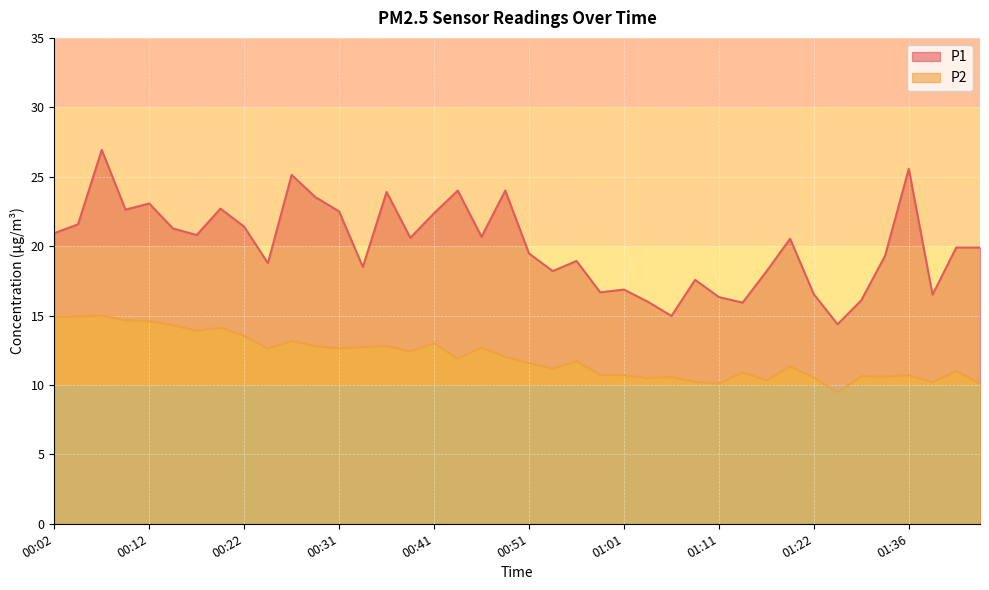

True or false: P1 and P2 cross at least once.

False